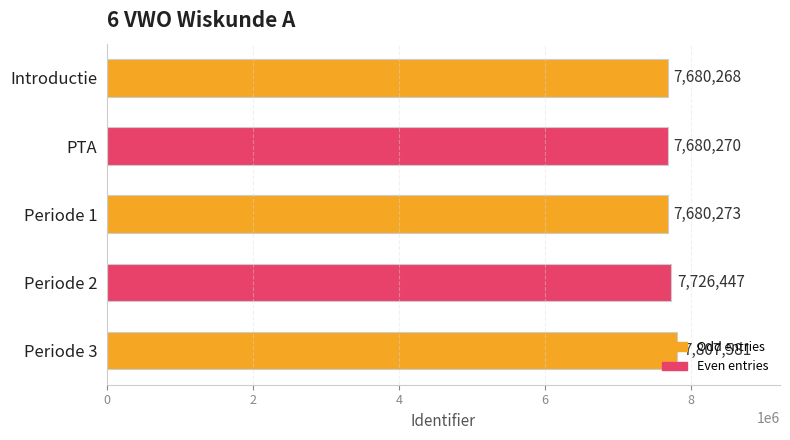

At which category does the chart reach its peak across all series?

Periode 3